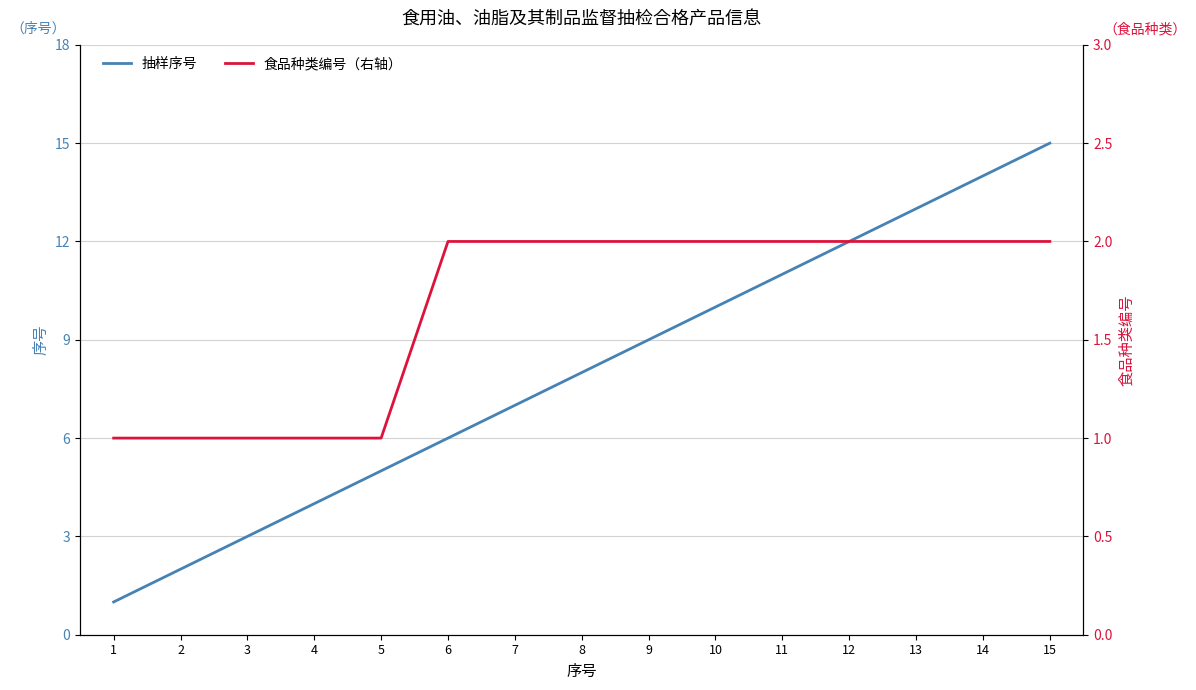

How many categories are shown in the chart?

15